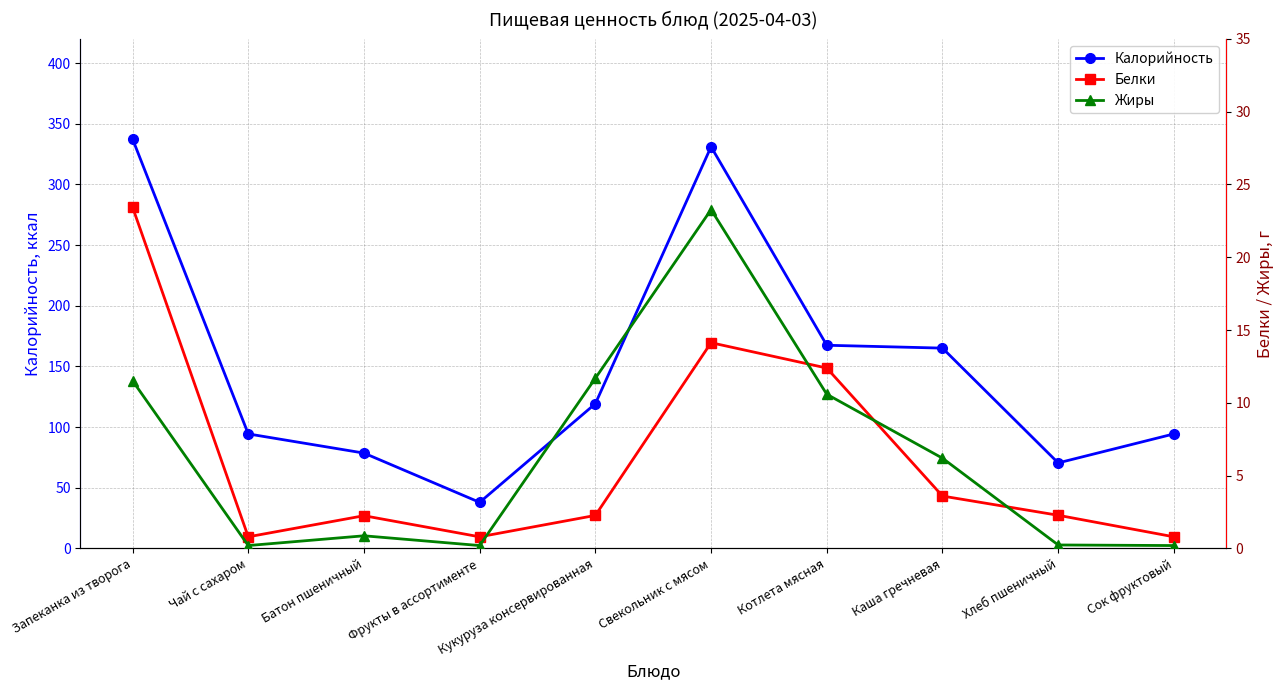

How many categories are shown in the chart?

10